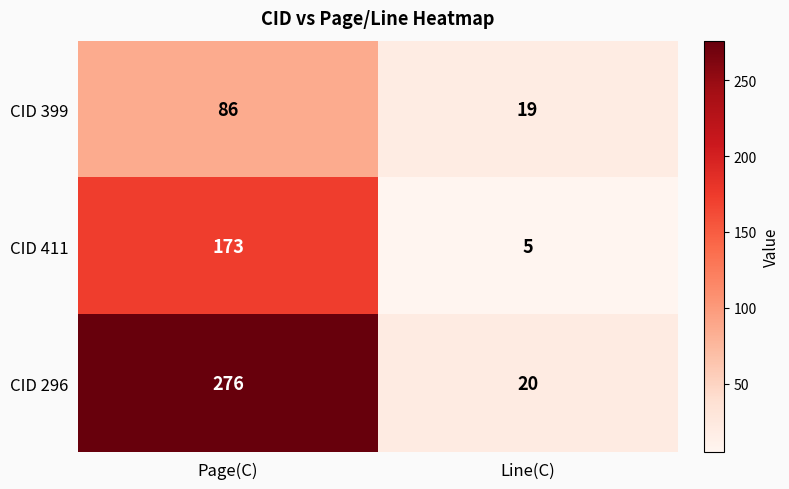

What is the sum of the CID 399 values at Line(C) and Page(C)?

105